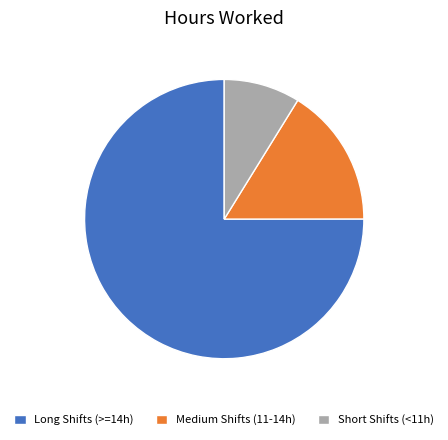

How many segments does this pie chart have?

3